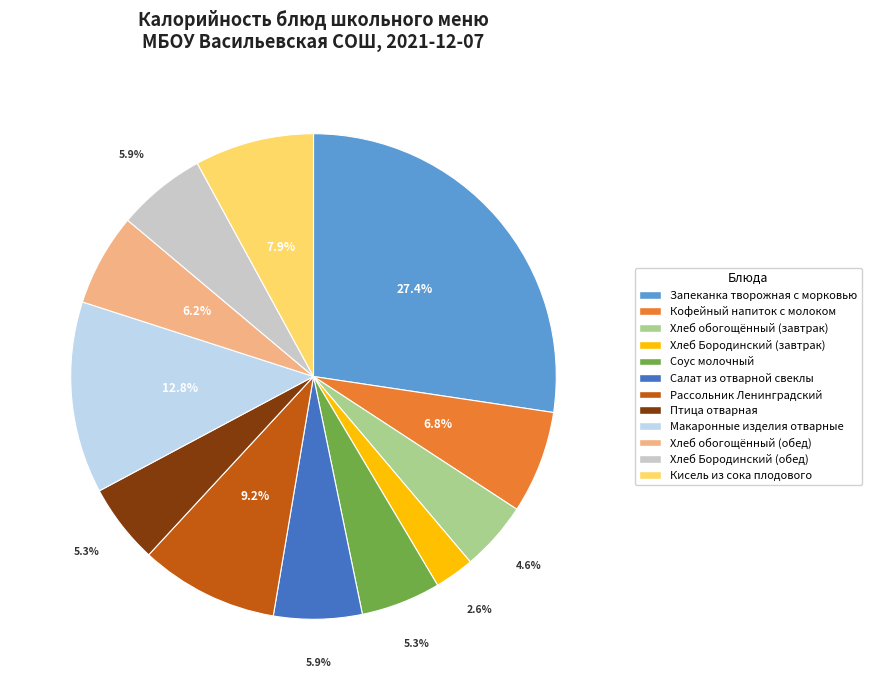

True or false: Салат из отварной свеклы accounts for 6% of the total.

True